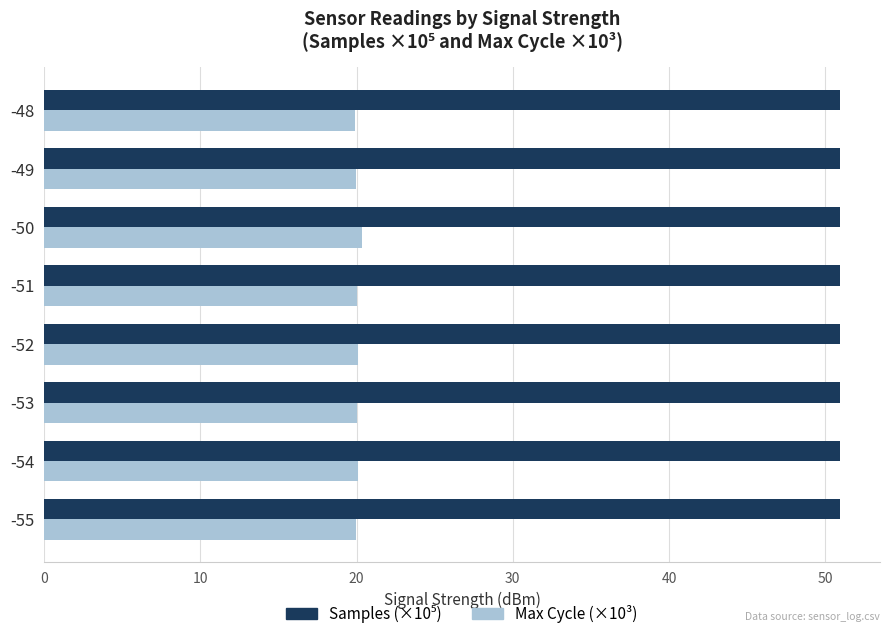

The Max Cycle (×10³) series shows 9.7 at -48. True or false?

False